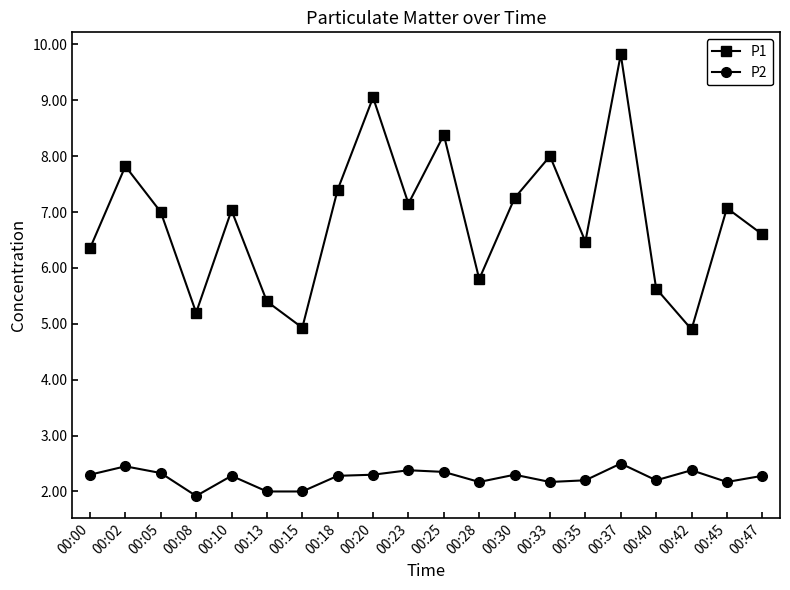

Rank the series by their average value, from lowest to highest.

P2, P1